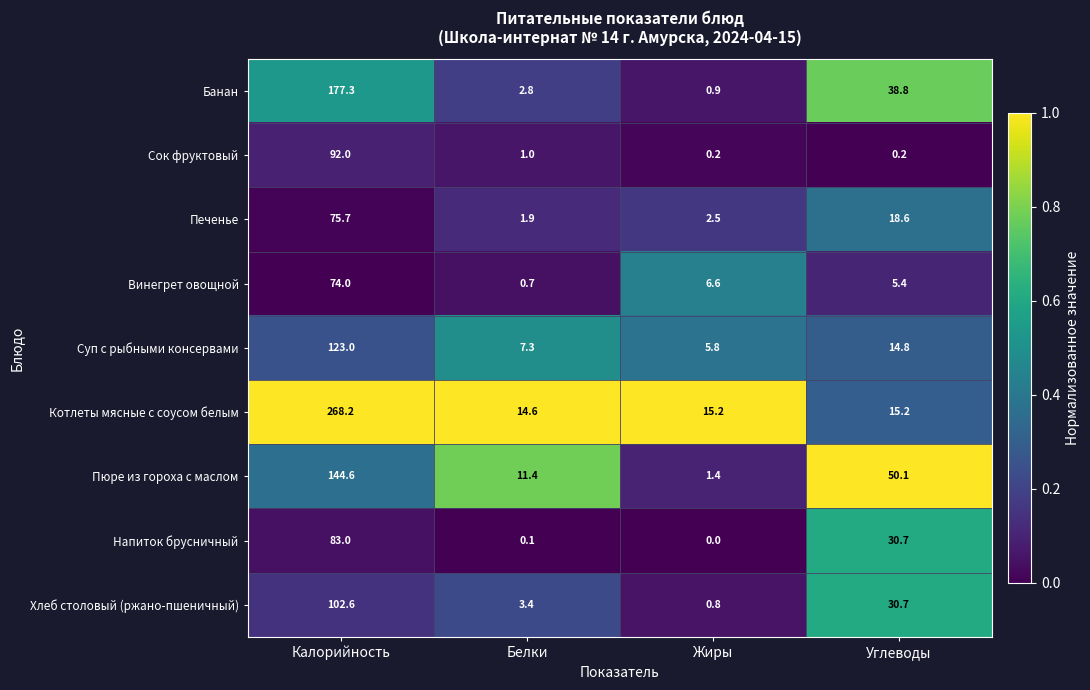

Which series has the widest spread of values?

Котлеты мясные с соусом белым